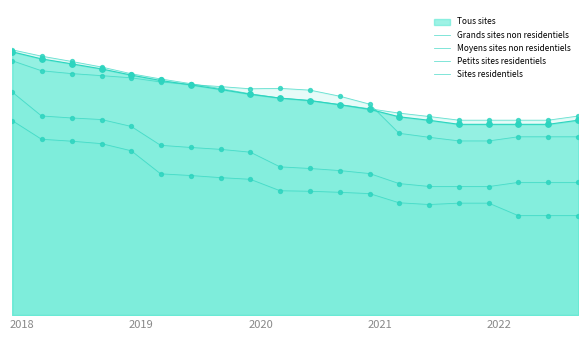

What is the total value across all series at 2019?

20888.1